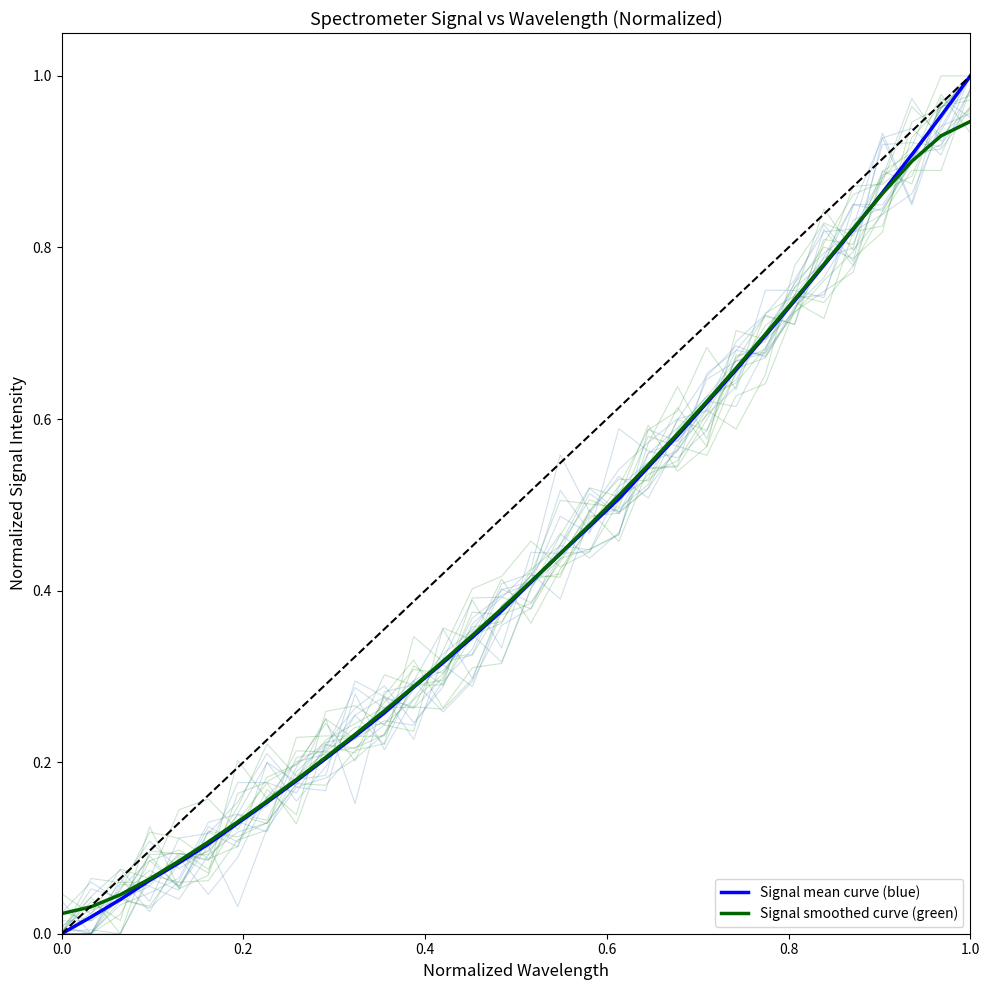

Which category has the highest value across all series?

1.0